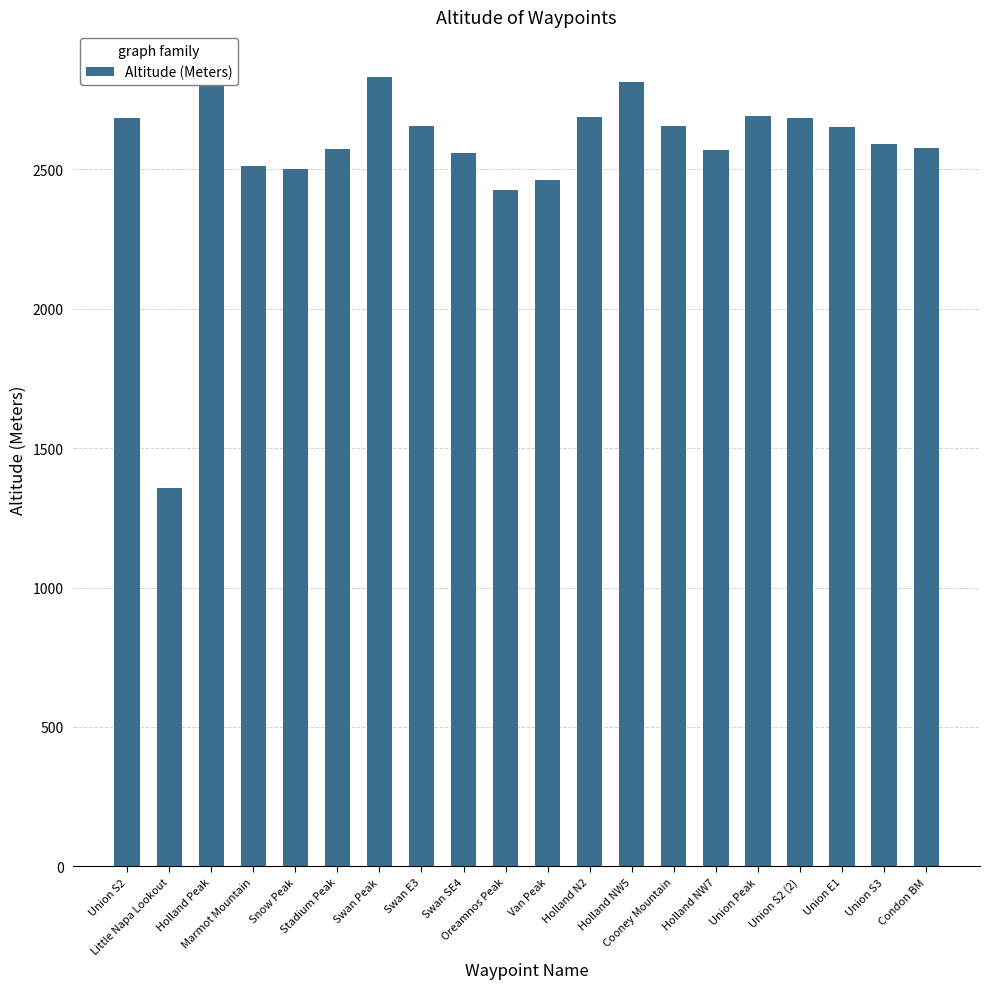

Rank the categories by value from lowest to highest.

Little Napa Lookout, Oreamnos Peak, Van Peak, Snow Peak, Marmot Mountain, Swan SE4, Holland NW7, Stadium Peak, Condon BM, Union S3, Union E1, Swan E3, Cooney Mountain, Union S2, Union S2 (2), Holland N2, Union Peak, Holland NW5, Swan Peak, Holland Peak